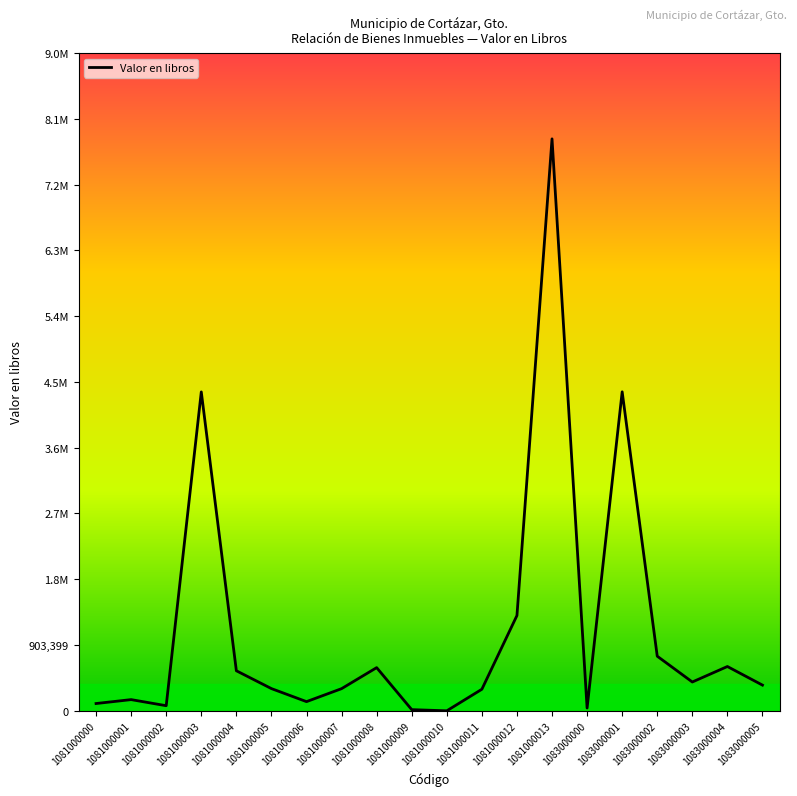

Is this an area chart (filled region under the line)?

No